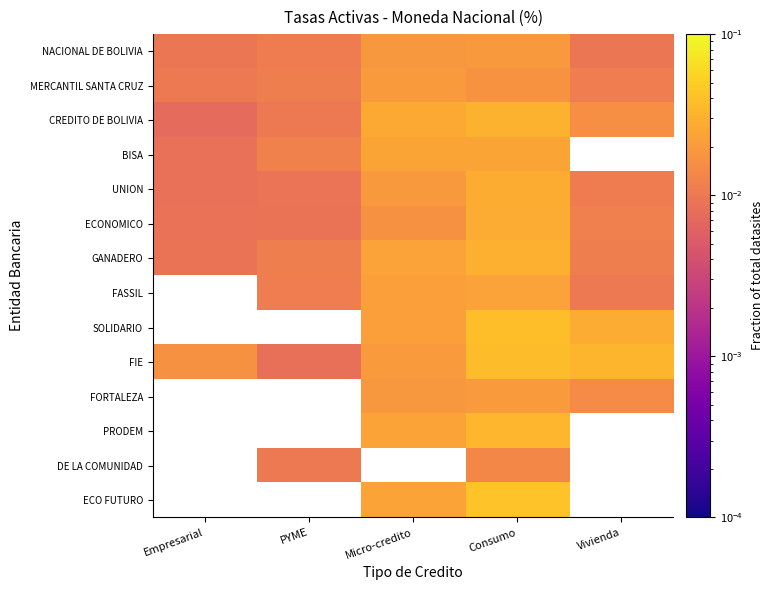

Count the number of categories in the chart.

5